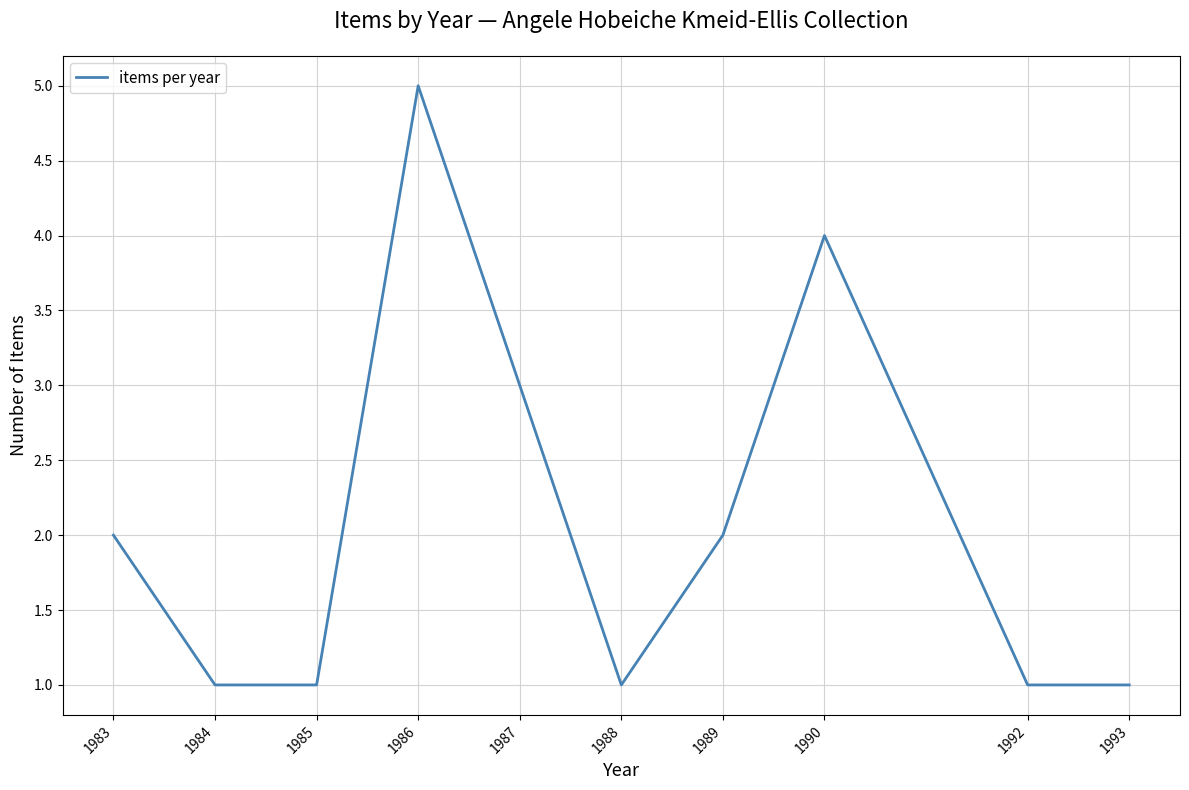

How many lines are shown in the chart?

1